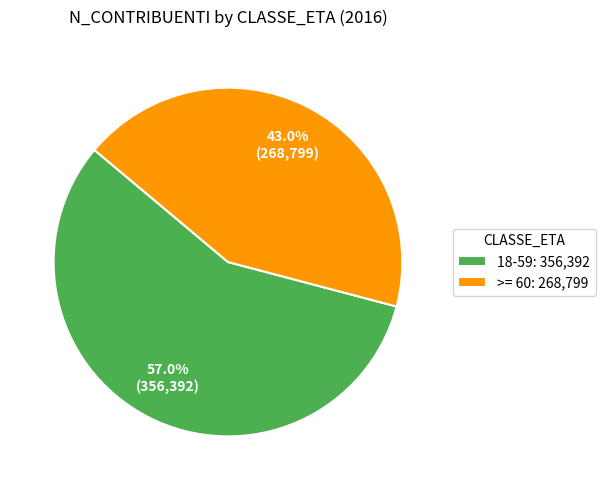

Rank the categories by value from highest to lowest.

18-59, >= 60